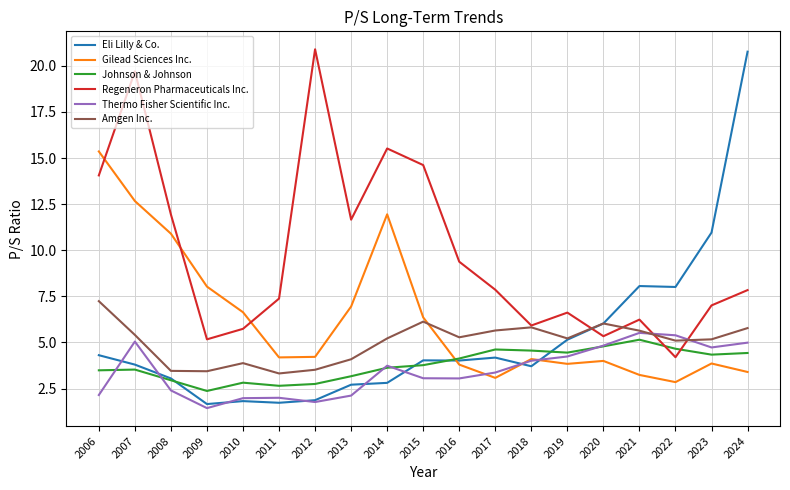

What is the maximum value shown in the chart?

20.9